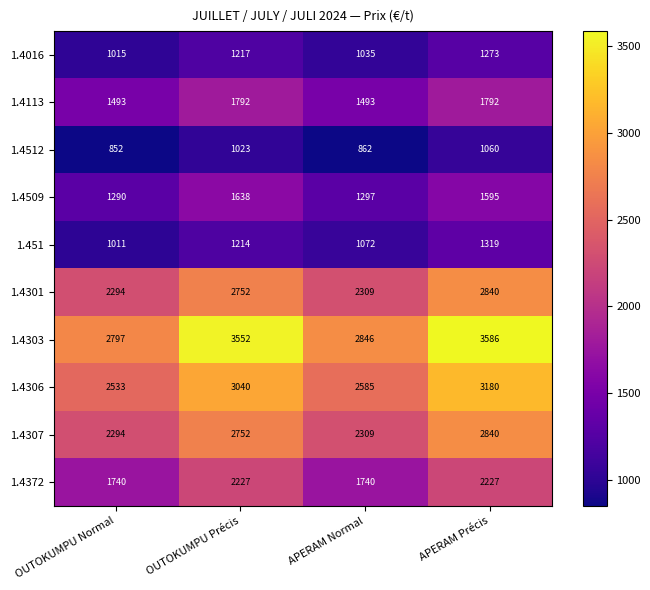

Read the 1.4301 value at APERAM Normal.

2309